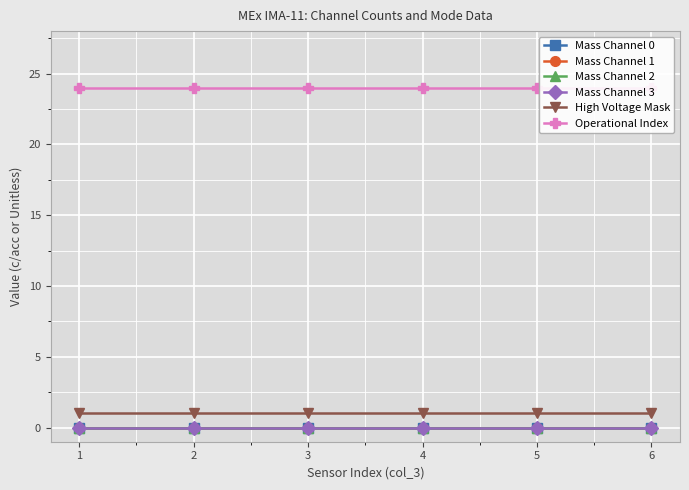

At which label does High Voltage Mask reach its minimum?

1